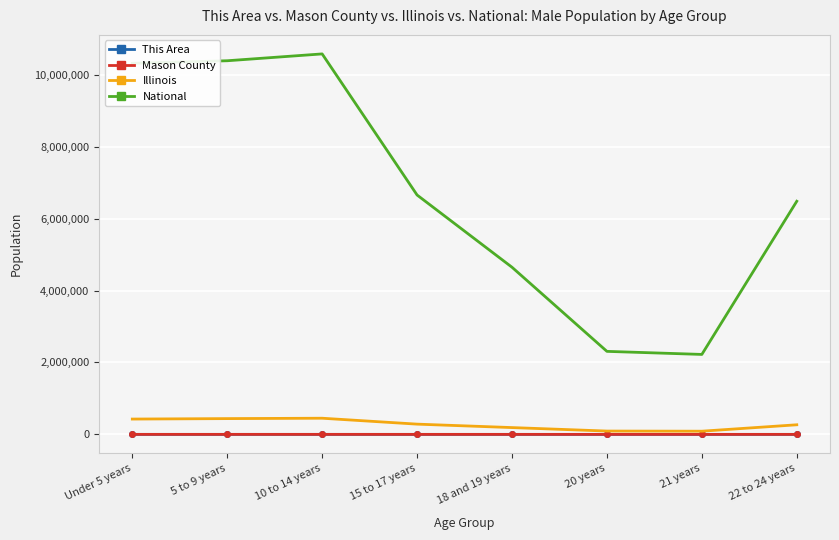

What is the greatest value displayed?

10579862